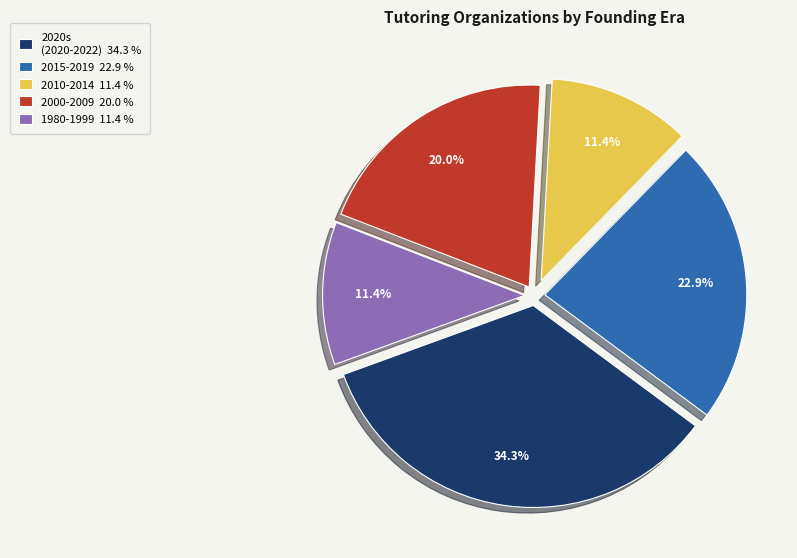

Is there any slice that represents more than half of the pie?

No